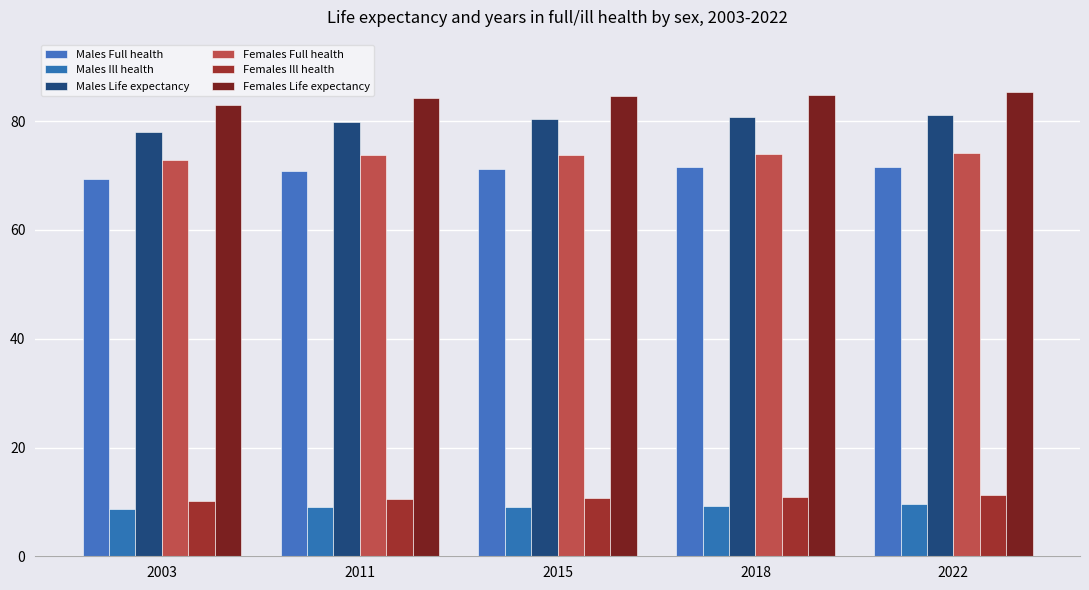

Are the bars grouped side by side (vs. stacked)?

Yes